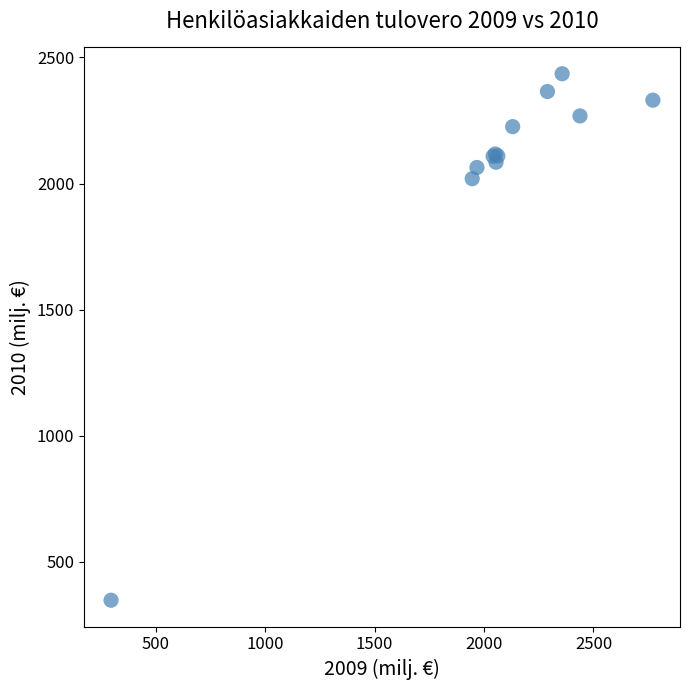

What Y value in the scatter plot is closest to 1391?

2019.1